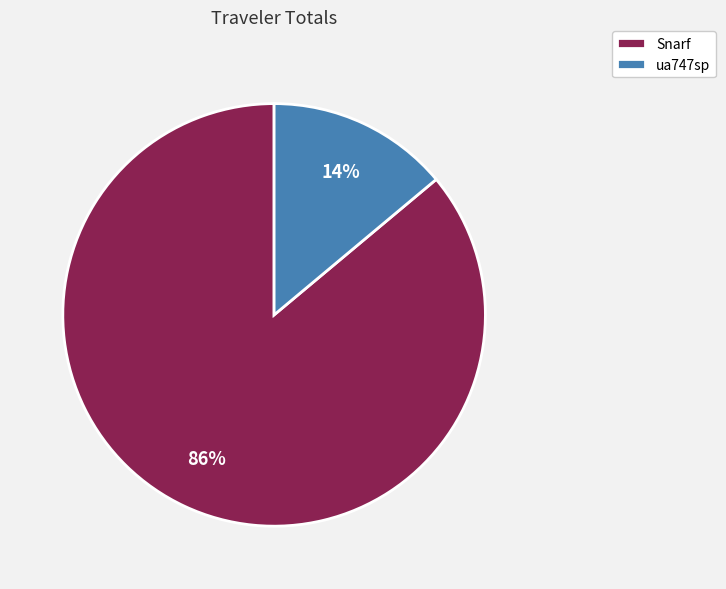

What percentage is the Snarf slice, to the nearest percent?

86%